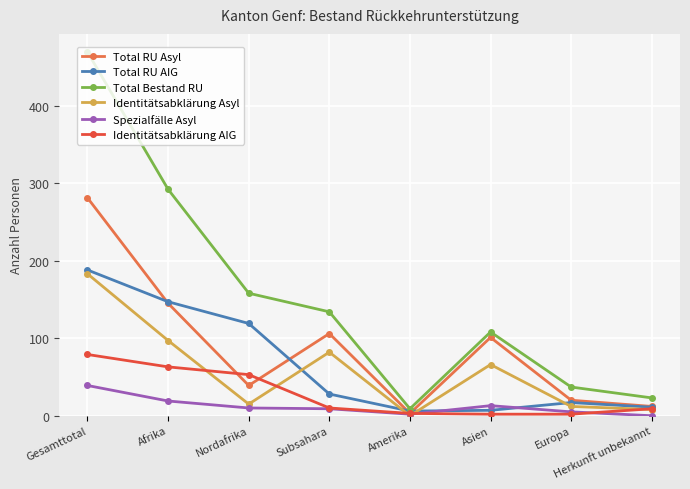

What is the difference between the Total RU AIG values at Afrika and Asien?

140